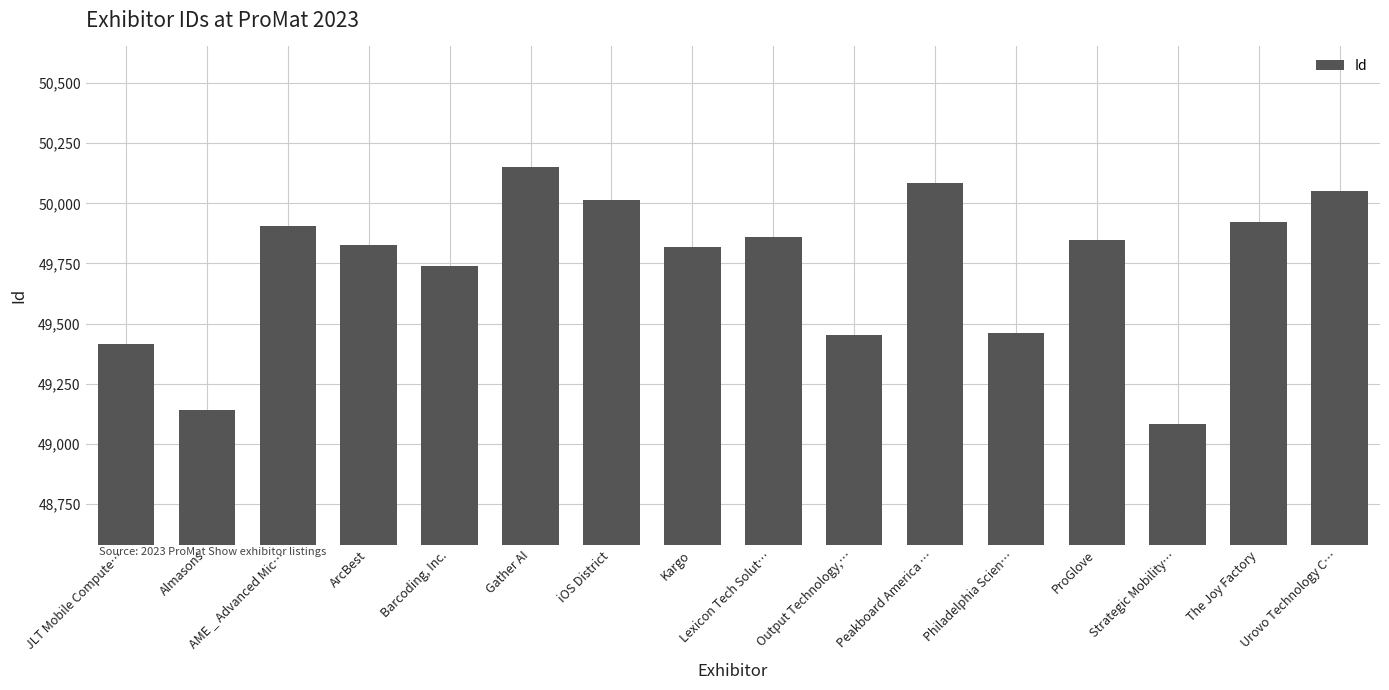

What is the difference between the second highest and minimum values?

1005